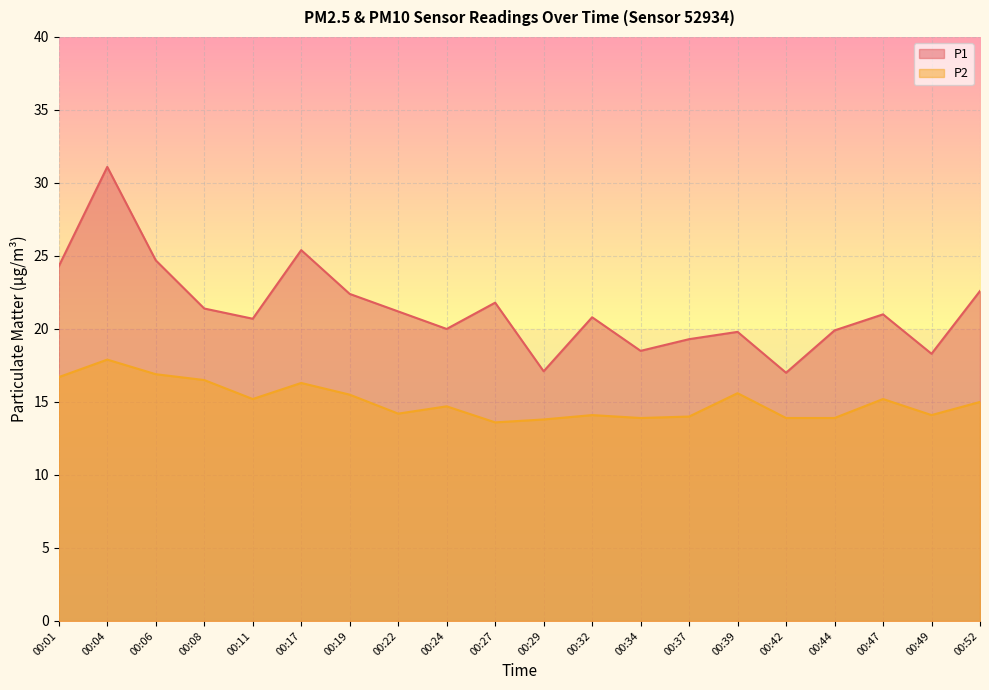

True or false: P2 and P1 intersect in this chart.

False